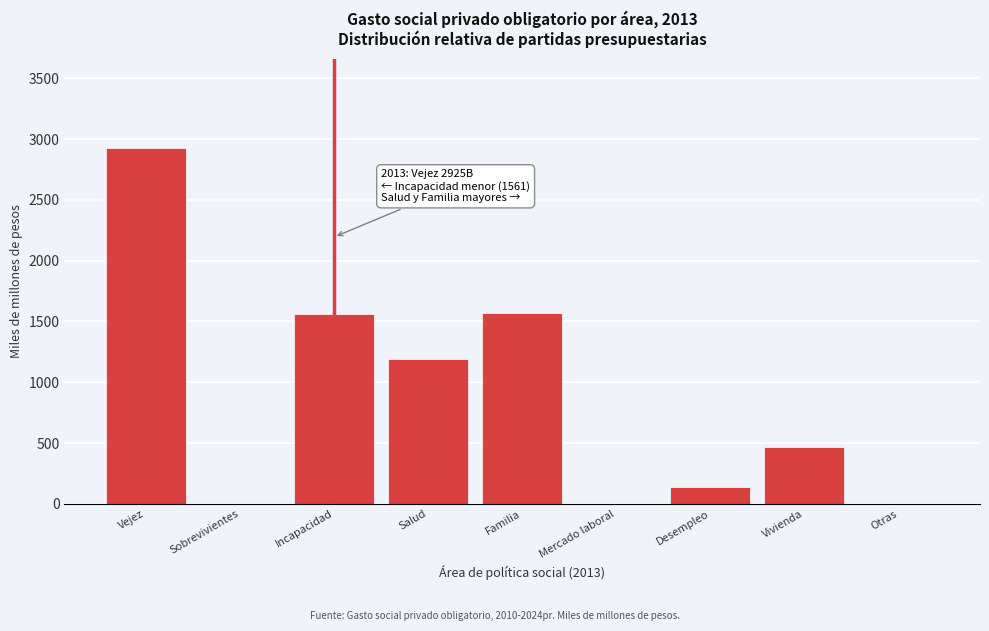

What is the change in value from Vejez to Incapacidad?

-1364.0